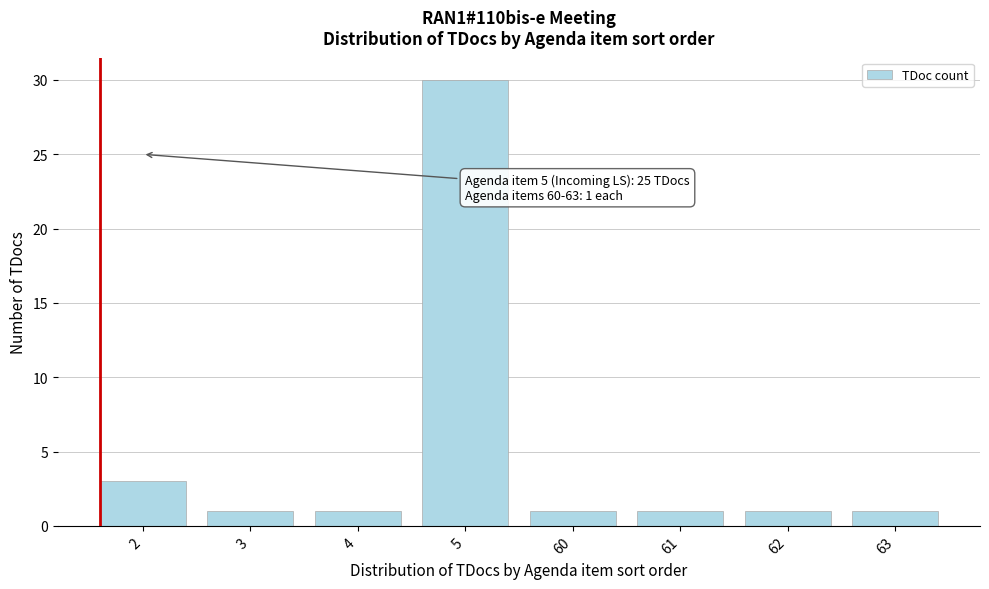

Reading left to right, transcribe all the data shown in this chart.

3	1	1	30	1	1	1	1